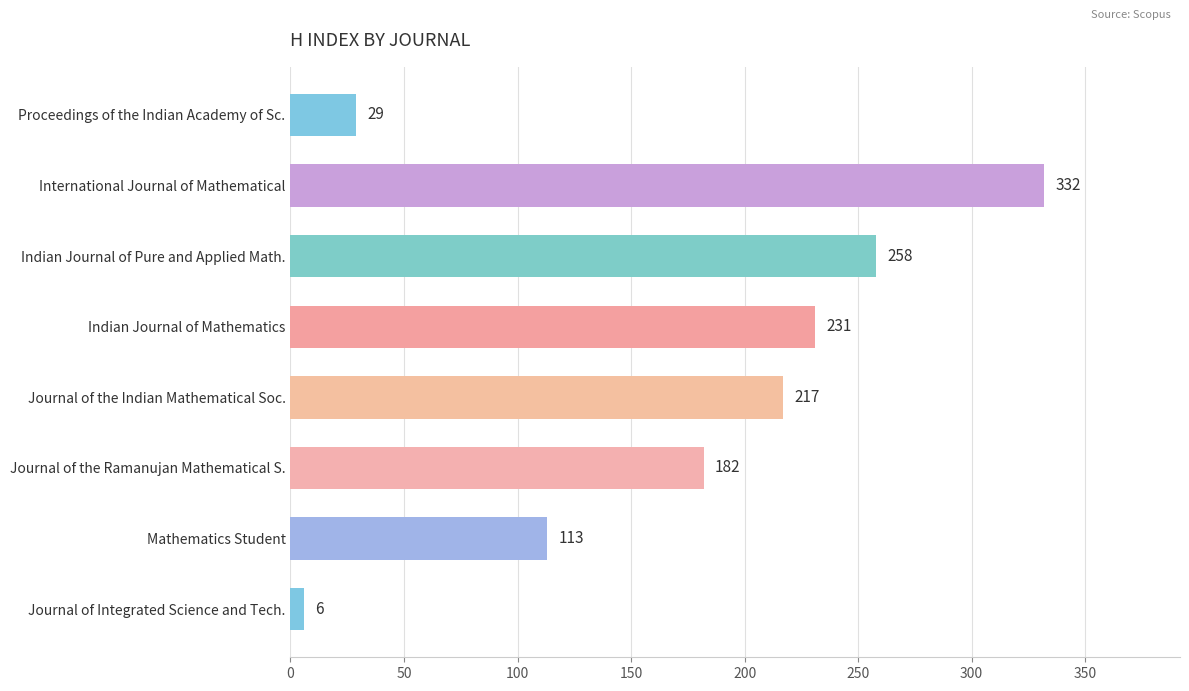

Is it true that the value at Mathematics Student is 113?

True